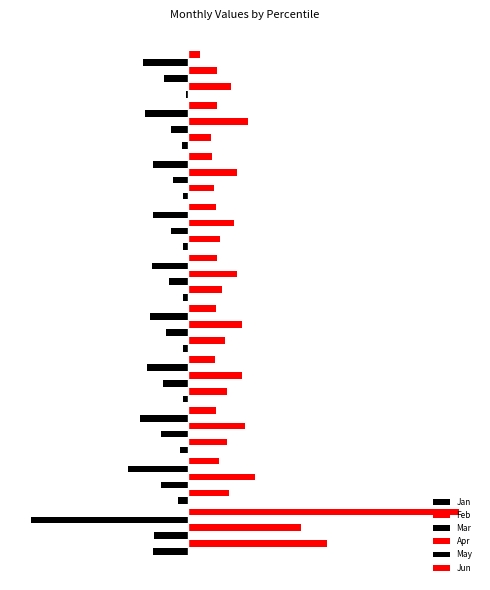

Reading left to right, what are all the values shown in this chart?

Jan: -1.2	-0.3	-0.2	-0.2	-0.2	-0.1	-0.1	-0.2	-0.2	-0.0
Feb: 4.8	1.4	1.3	1.4	1.3	1.2	1.1	0.9	0.8	1.5
Mar: -1.1	-0.9	-0.9	-0.8	-0.7	-0.6	-0.6	-0.5	-0.6	-0.8
Apr: 3.8	2.3	2.0	1.9	1.8	1.7	1.6	1.7	2.0	1.0
May: -5.3	-2.0	-1.6	-1.4	-1.3	-1.2	-1.2	-1.2	-1.4	-1.5
Jun: 9.2	1.1	1.0	0.9	1.0	1.0	1.0	0.8	1.0	0.4